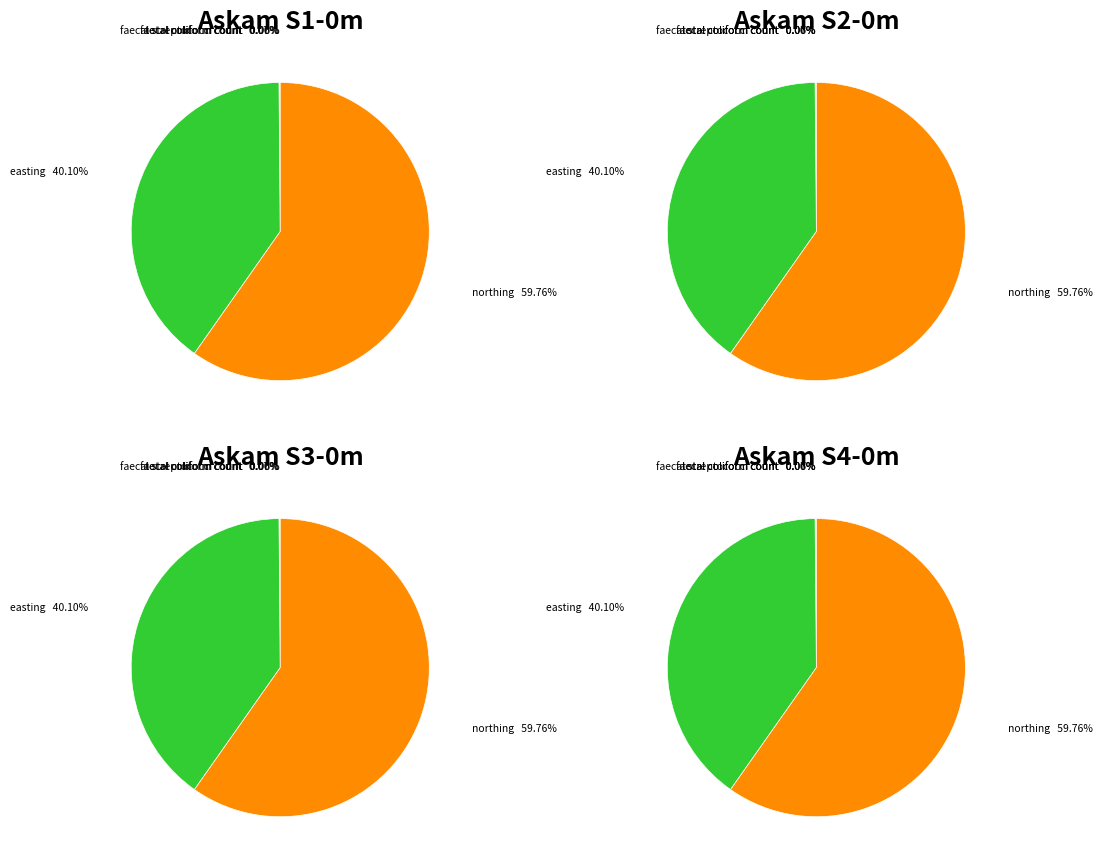

How many slices are in this pie chart?

2